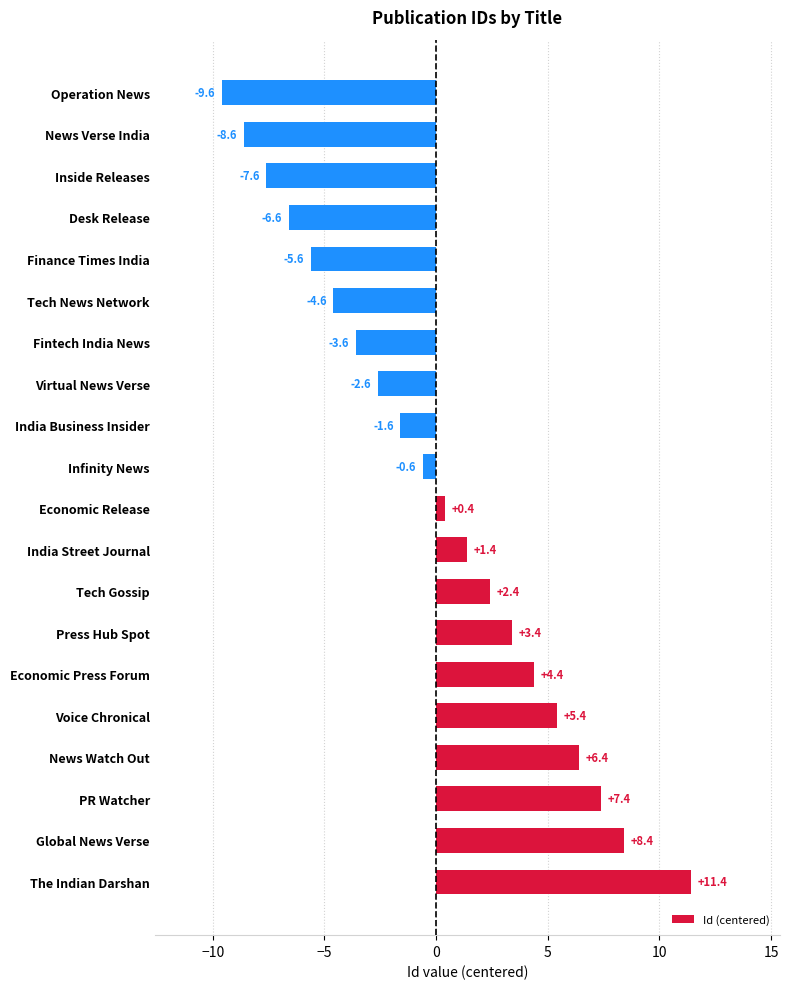

List the labels in order of value, smallest first.

Operation News, News Verse India, Inside Releases, Desk Release, Finance Times India, Tech News Network, Fintech India News, Virtual News Verse, India Business Insider, Infinity News, Economic Release, India Street Journal, Tech Gossip, Press Hub Spot, Economic Press Forum, Voice Chronical, News Watch Out, PR Watcher, Global News Verse, The Indian Darshan